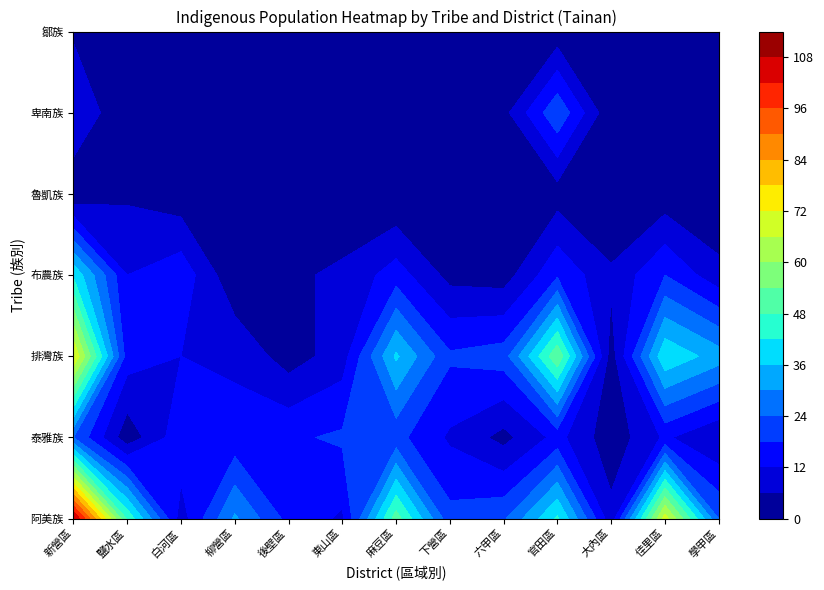

How many distinct data groups are displayed?

7